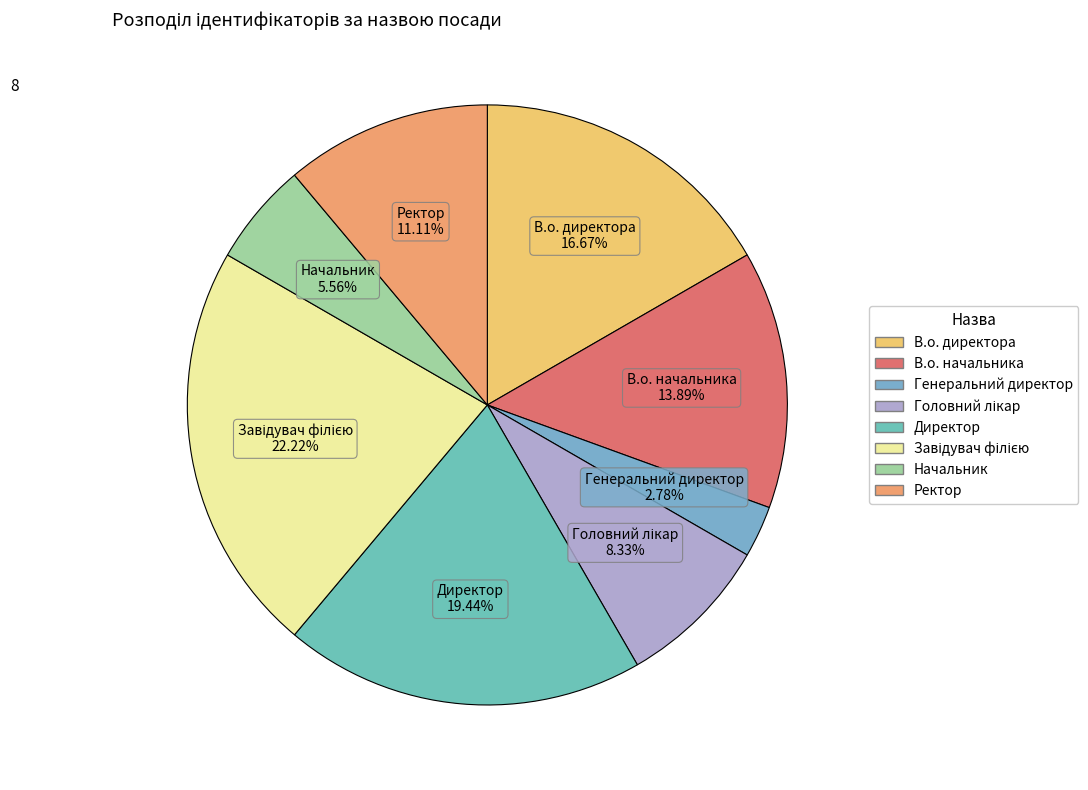

Approximately how many times larger is the value at В.о. директора compared to Начальник?

3.0